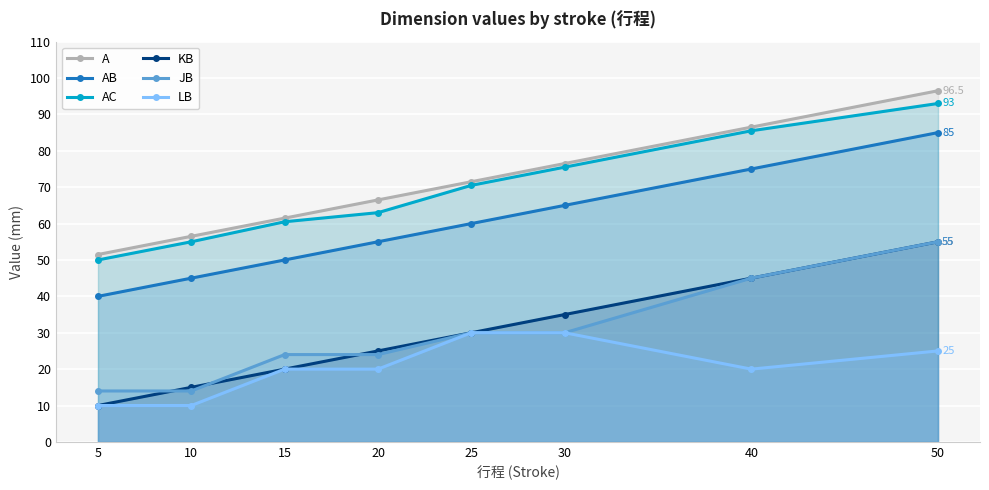

Between 20 and 50, which is larger?

50